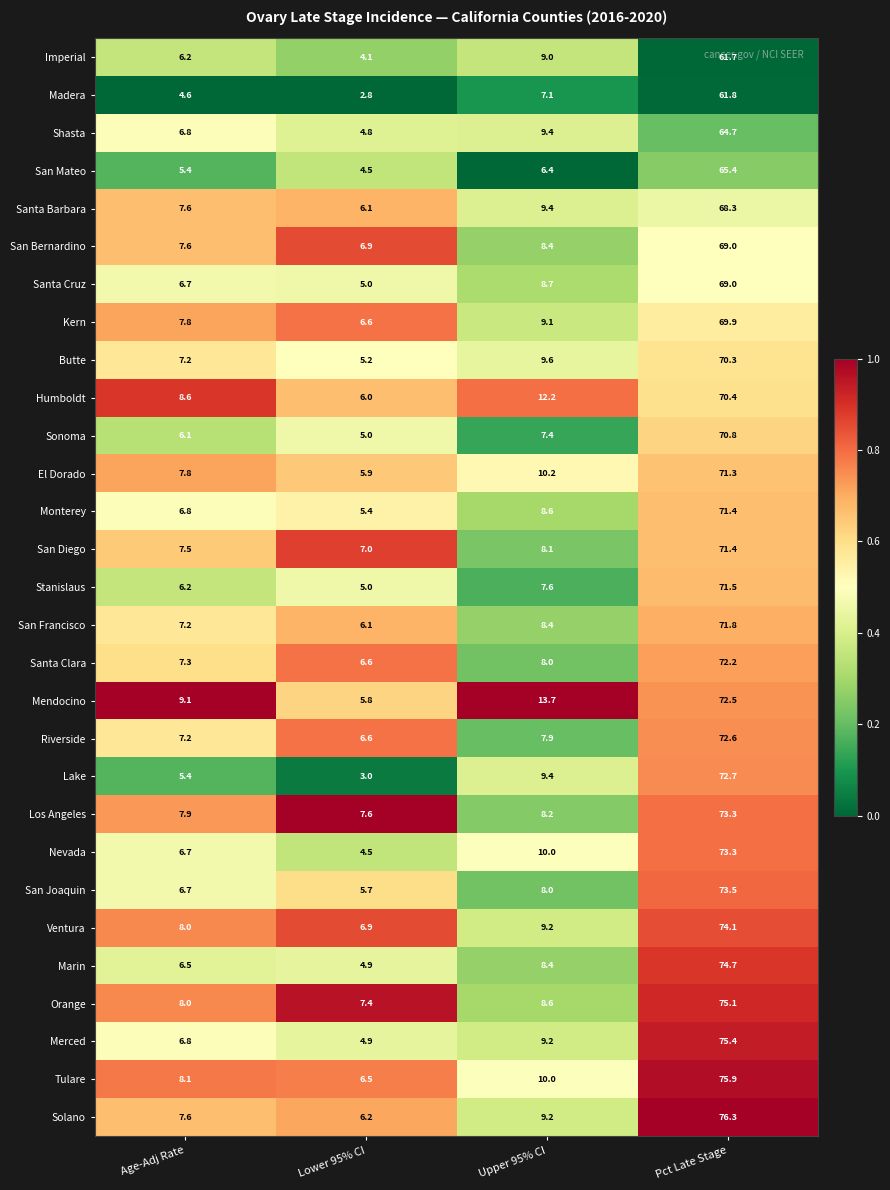

Which category has the highest value across all series?

Pct Late Stage